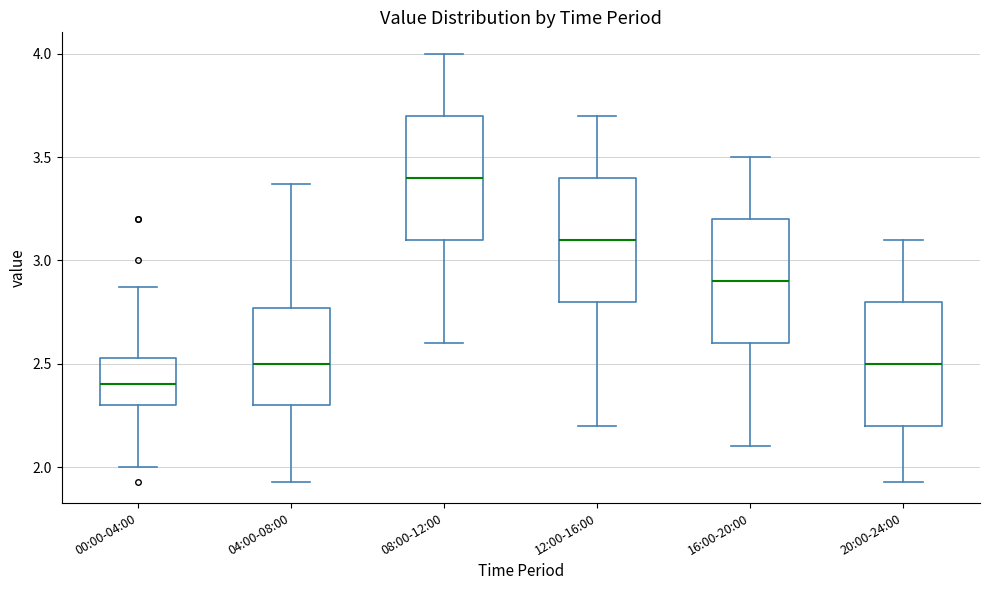

Reading left to right, transcribe this box plot: for each box, give where its median line is, the range the box spans, and where its two whiskers end, as read against the y-axis. The values are not printed on the chart, so give them approximately, as read against the axis.

00:00-04:00: median 2.40, box 2.30 to 2.55, whiskers 2.00 to 2.85
04:00-08:00: median 2.50, box 2.30 to 2.75, whiskers 1.95 to 3.35
08:00-12:00: median 3.40, box 3.10 to 3.70, whiskers 2.60 to 4.00
12:00-16:00: median 3.10, box 2.80 to 3.40, whiskers 2.20 to 3.70
16:00-20:00: median 2.90, box 2.60 to 3.20, whiskers 2.10 to 3.50
20:00-24:00: median 2.50, box 2.20 to 2.80, whiskers 1.95 to 3.10